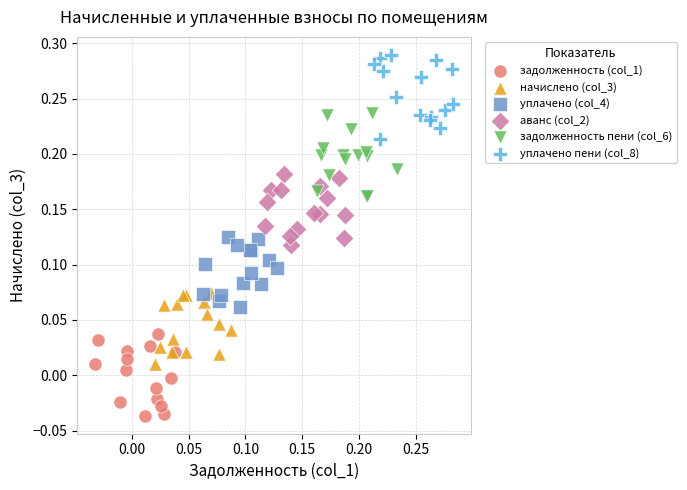

Which series contains the lowest Y value?

задолженность (col_1)